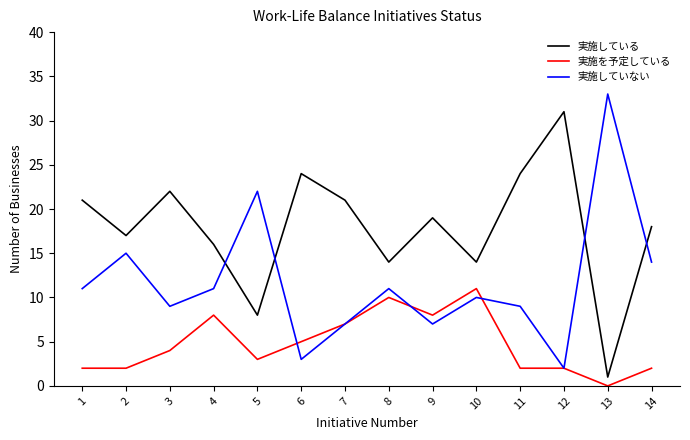

True or false: 実施している and 実施していない cross at least once.

True